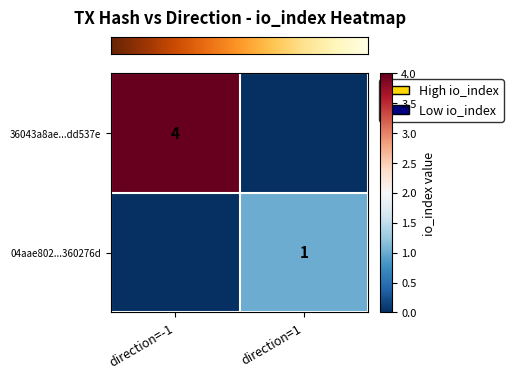

At which category is the sum across all series the highest?

direction=-1